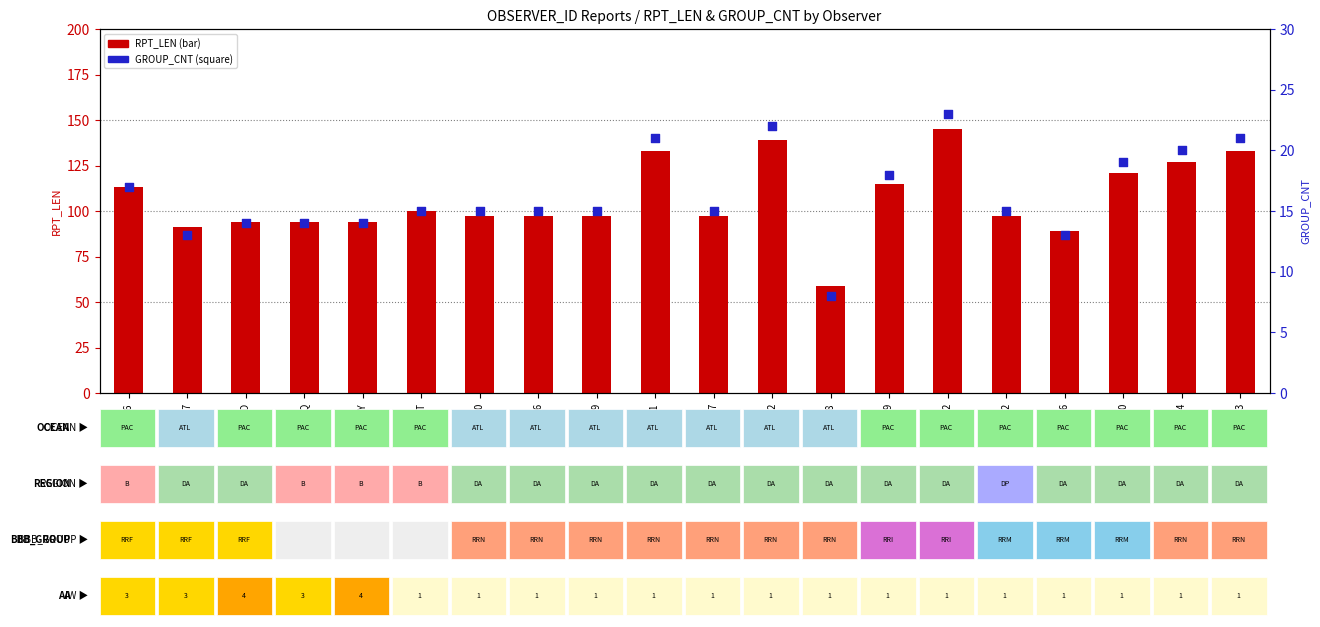

Is the value of GROUP_CNT at 9HA3047 greater than the value of RPT_LEN at 46002?

No